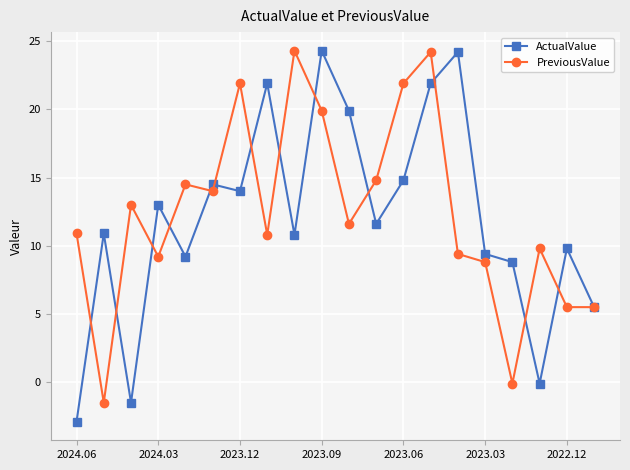

Count the number of data series in this chart.

2